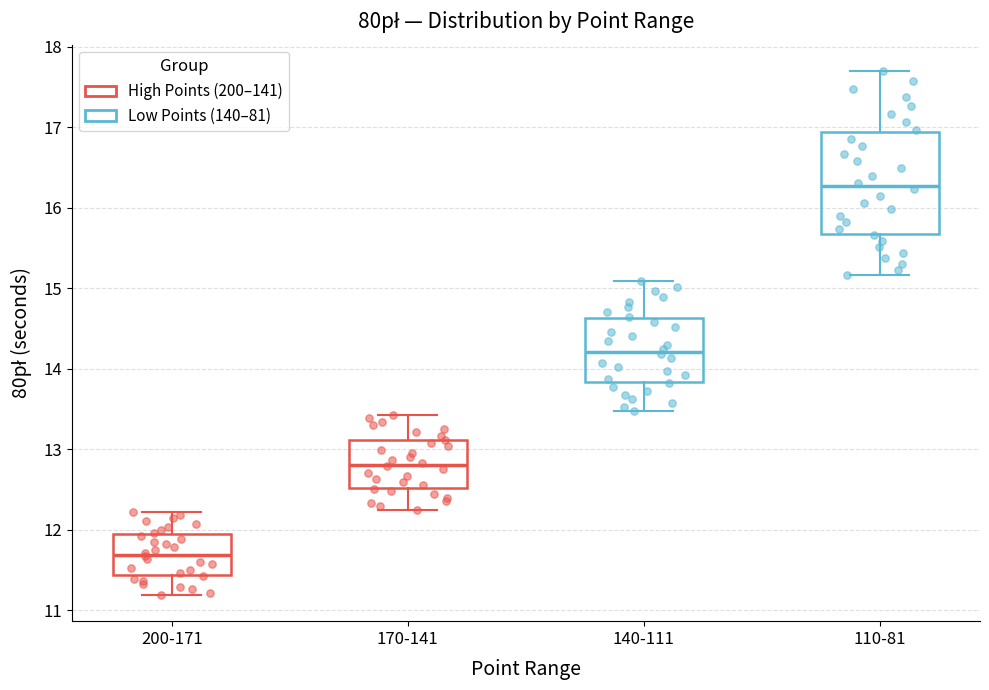

Which box's median line is the lowest?

200-171